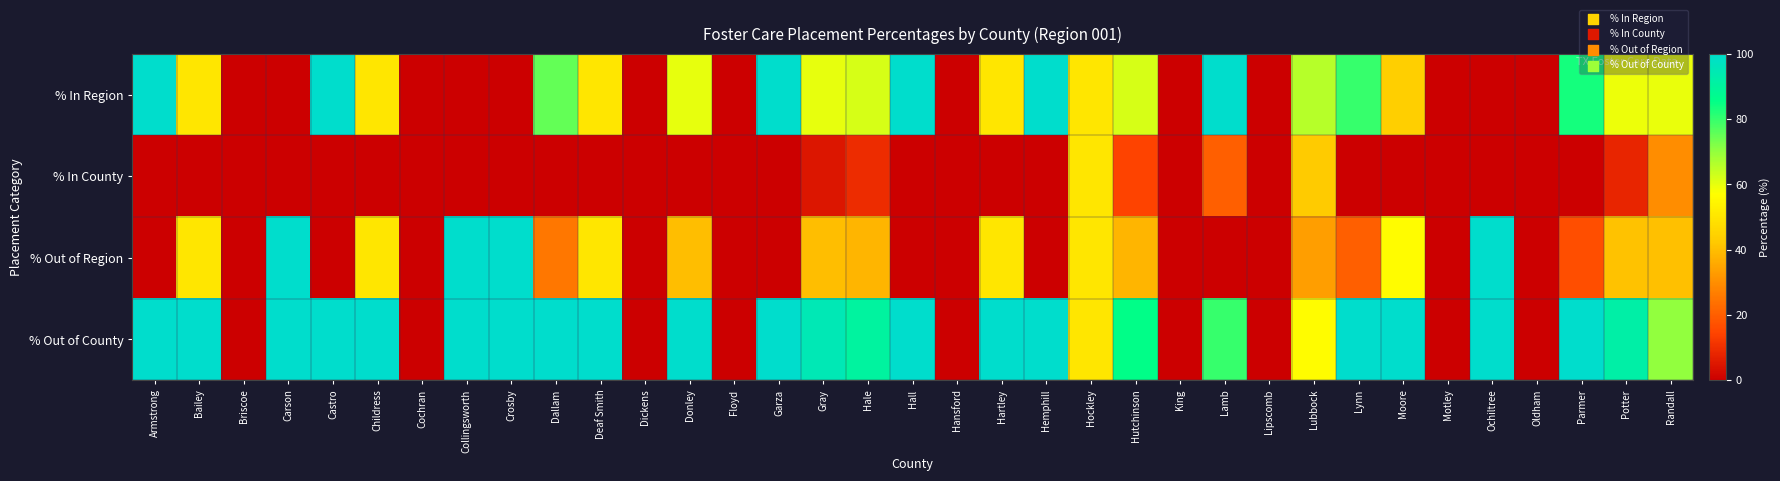

At how many categories does at least one series exceed 70?

24